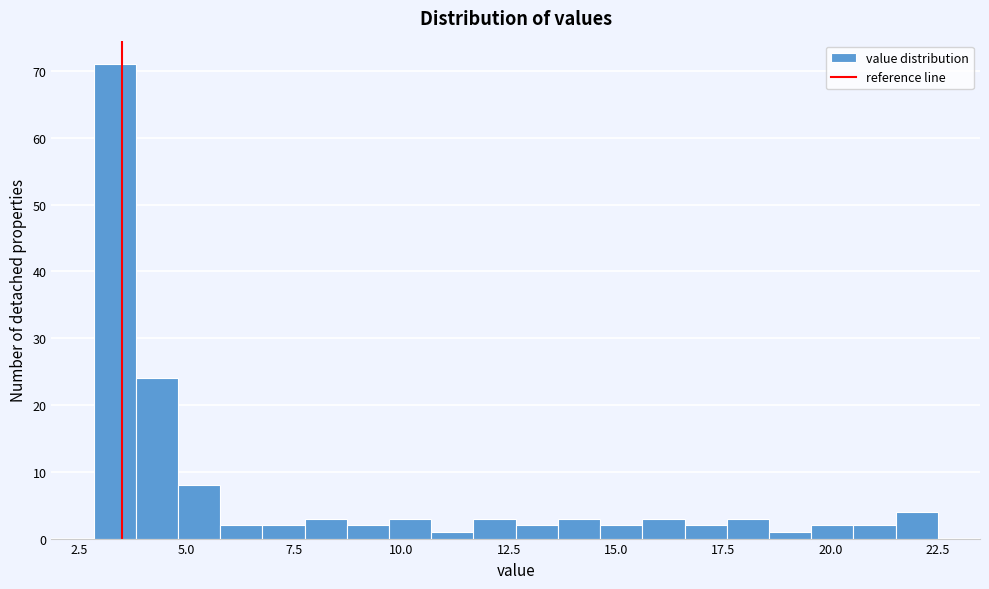

Read against the x-axis, roughly where is the centre of the tallest bar?

3.5